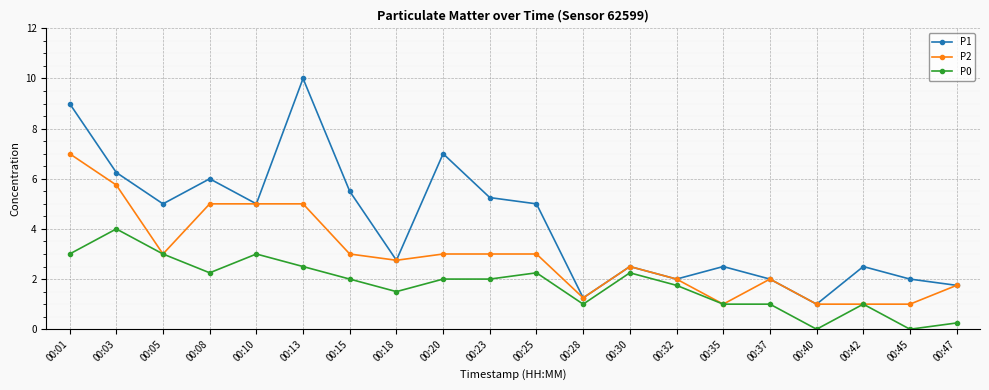

At which category does P2 reach its first local valley?

00:05